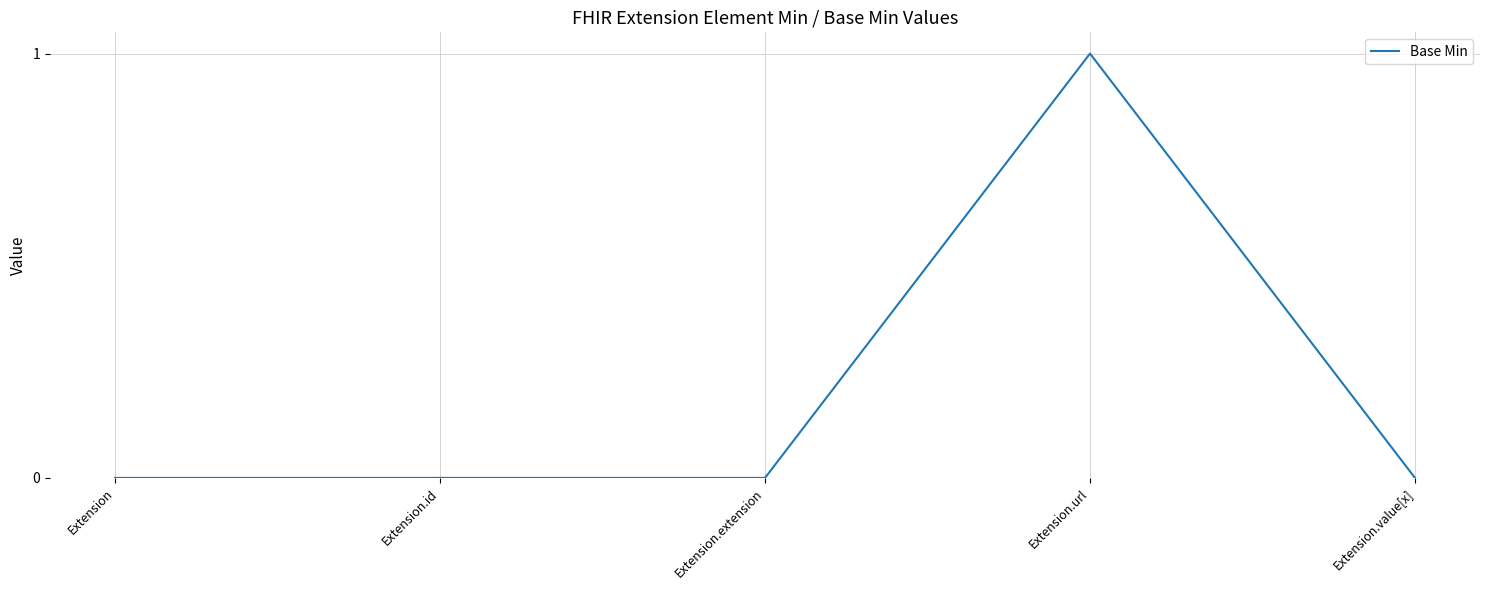

How many distinct data groups are displayed?

1